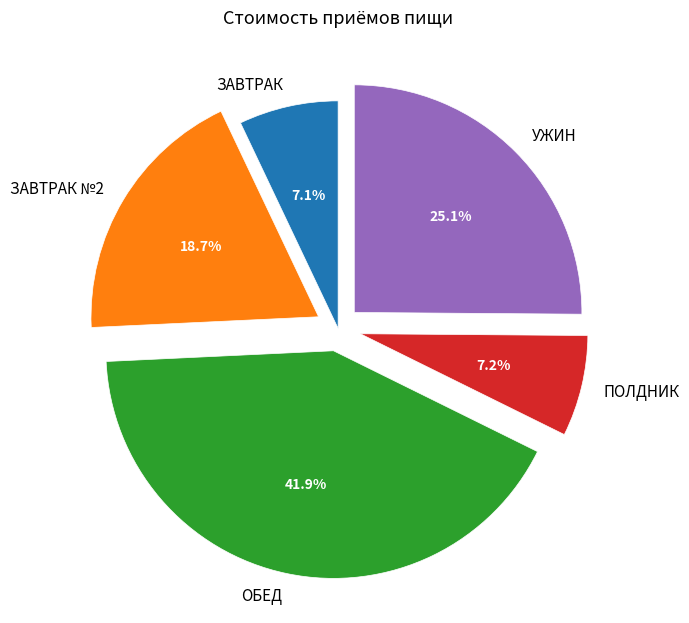

Count the number of slices in the pie.

5